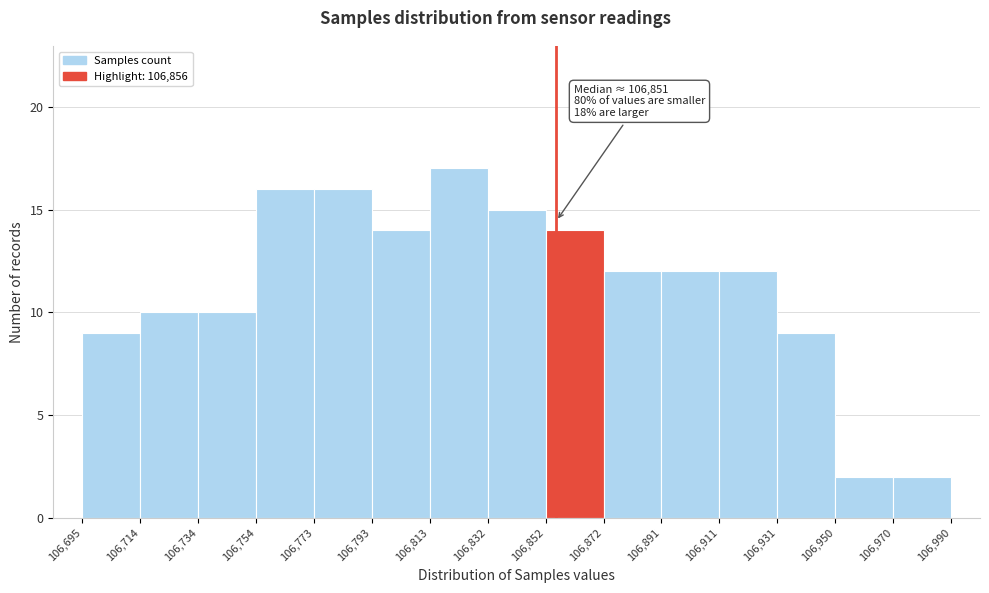

Which range on the x-axis has the tallest bar?

106,813 to 106,832